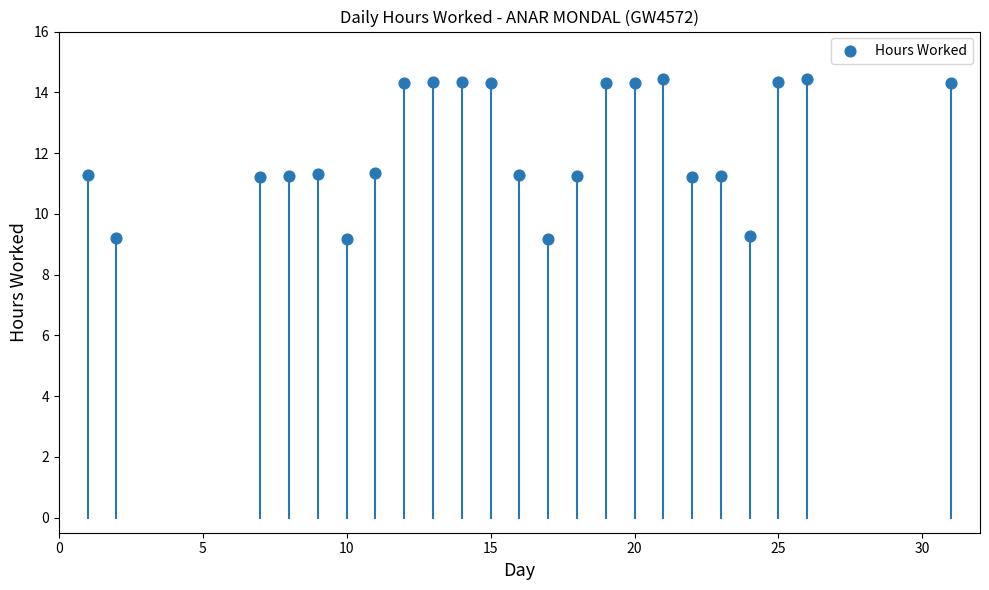

What is the range of X values (max minus min)?

30.0